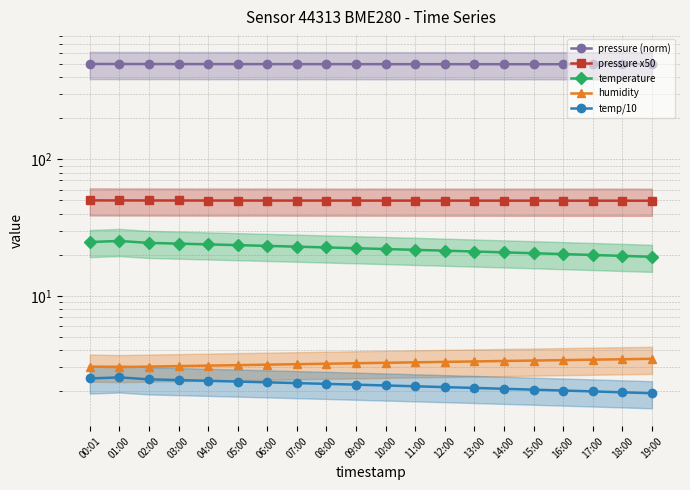

How many pressure x50 values are between 49 and 50?

20